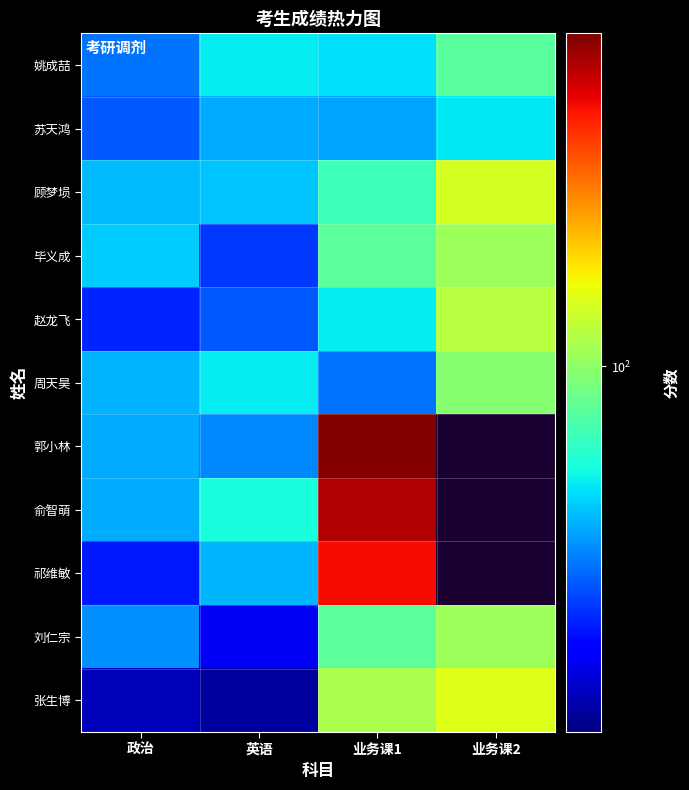

The 赵龙飞 series shows 109.0 at 业务课2. True or false?

True